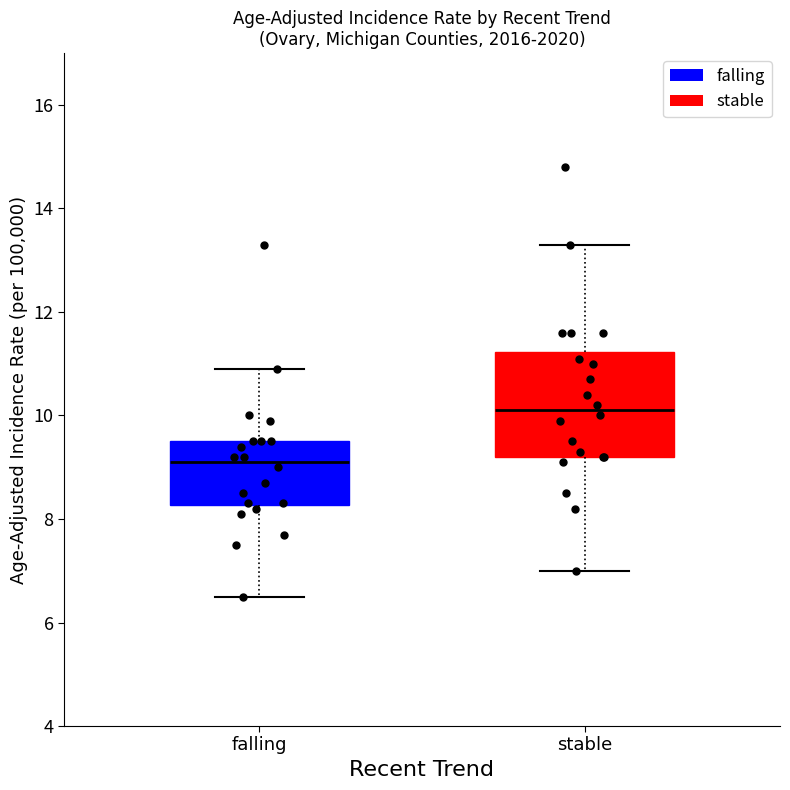

Reading left to right, transcribe this box plot: for each box, give where its median line is, the range the box spans, and where its two whiskers end, as read against the y-axis. The values are not printed on the chart, so give them approximately, as read against the axis.

falling: median 9.2, box 8.2 to 9.6, whiskers 6.6 to 11.0
stable: median 10.2, box 9.2 to 11.2, whiskers 7.0 to 13.4